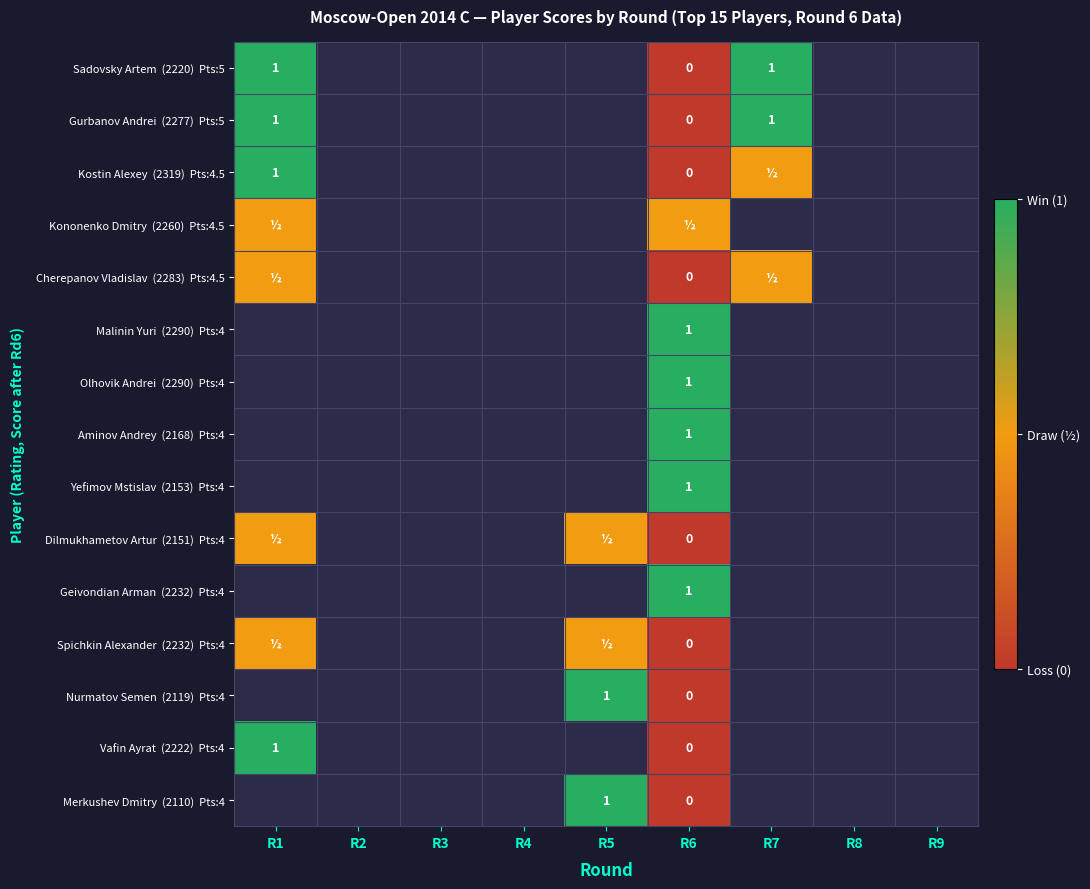

At which label is Dilmukhametov Artur (2151) Pts:4 closest to 0?

R6